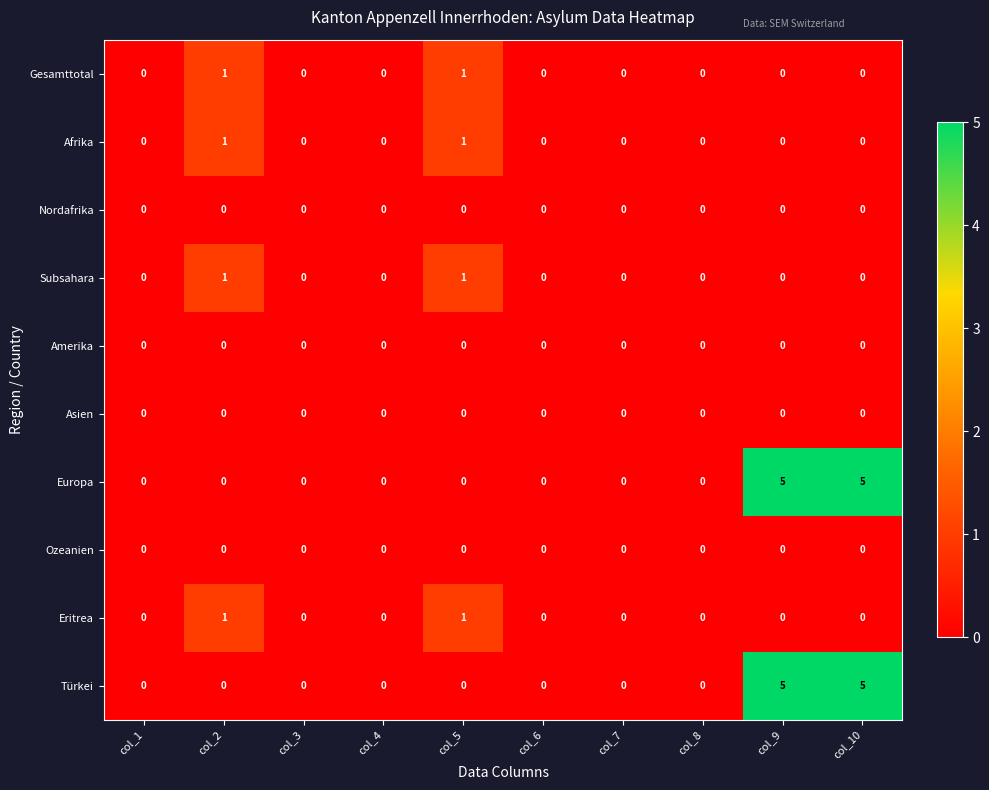

The Nordafrika series shows 0 at col_1. True or false?

True